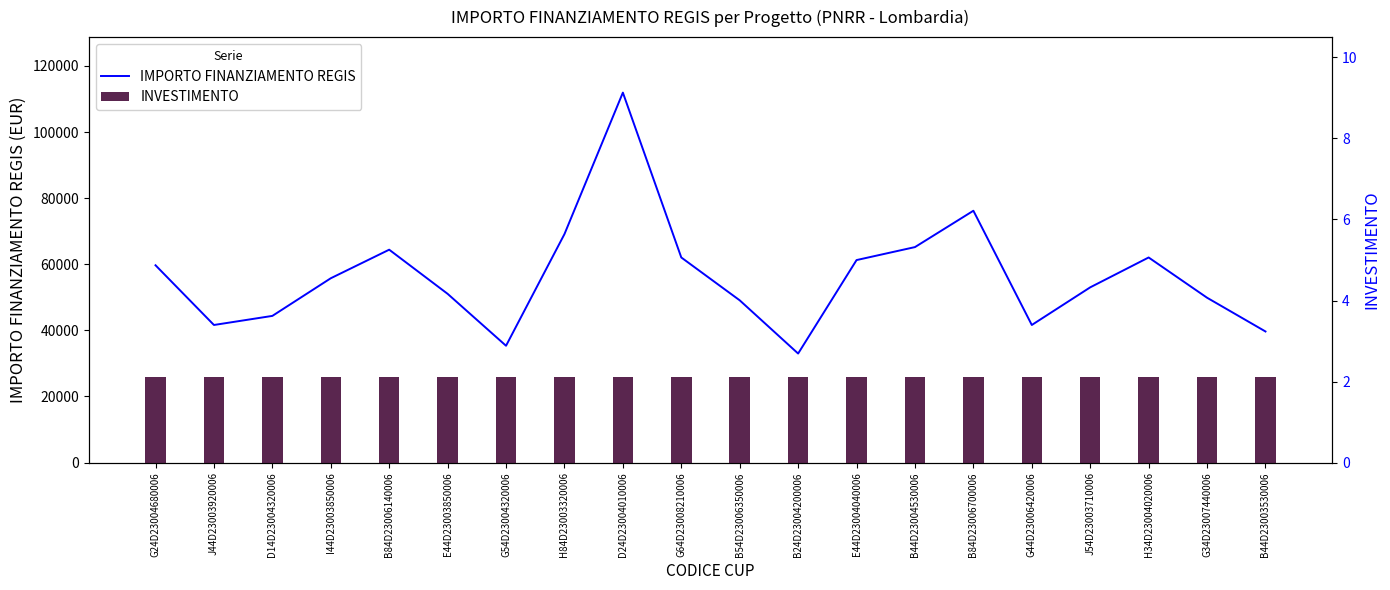

What is the sum of all IMPORTO FINANZIAMENTO REGIS values?

1126561.4